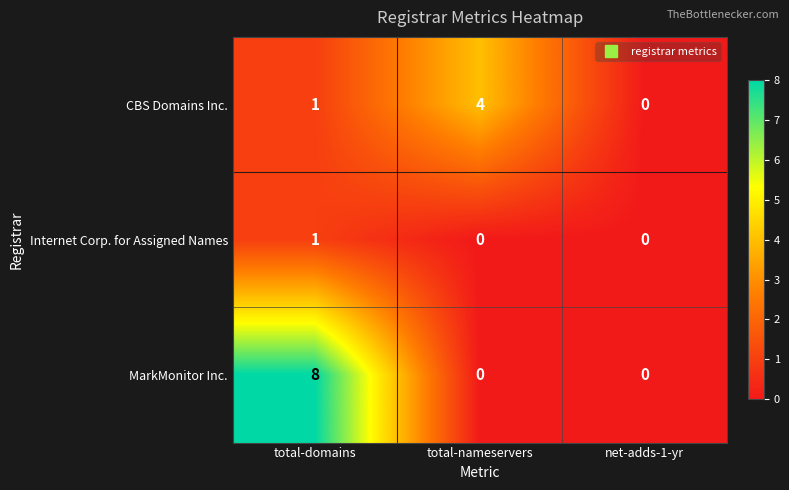

What is the total value across all series at total-domains?

10